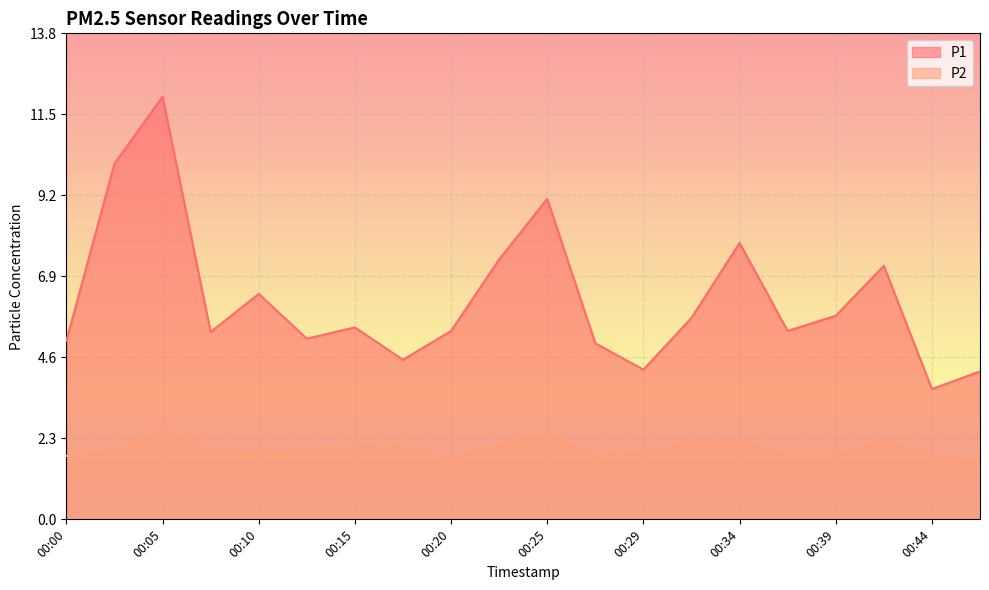

Reading left to right, what are all the values shown in this chart?

P1: 00:00=5.1	00:03=10.1	00:05=12.0	00:08=5.3	00:10=6.4	00:12=5.1	00:15=5.5	00:17=4.5	00:20=5.3	00:22=7.4	00:25=9.1	00:27=5.0	00:29=4.2	00:32=5.7	00:34=7.8	00:37=5.3	00:39=5.8	00:42=7.2	00:44=3.7	00:46=4.2
P2: 00:00=1.8	00:03=1.9	00:05=2.5	00:08=2.0	00:10=1.9	00:12=1.9	00:15=2.1	00:17=2.1	00:20=1.8	00:22=2.1	00:25=2.5	00:27=1.8	00:29=1.9	00:32=2.2	00:34=2.2	00:37=1.9	00:39=1.9	00:42=2.2	00:44=1.9	00:46=1.7